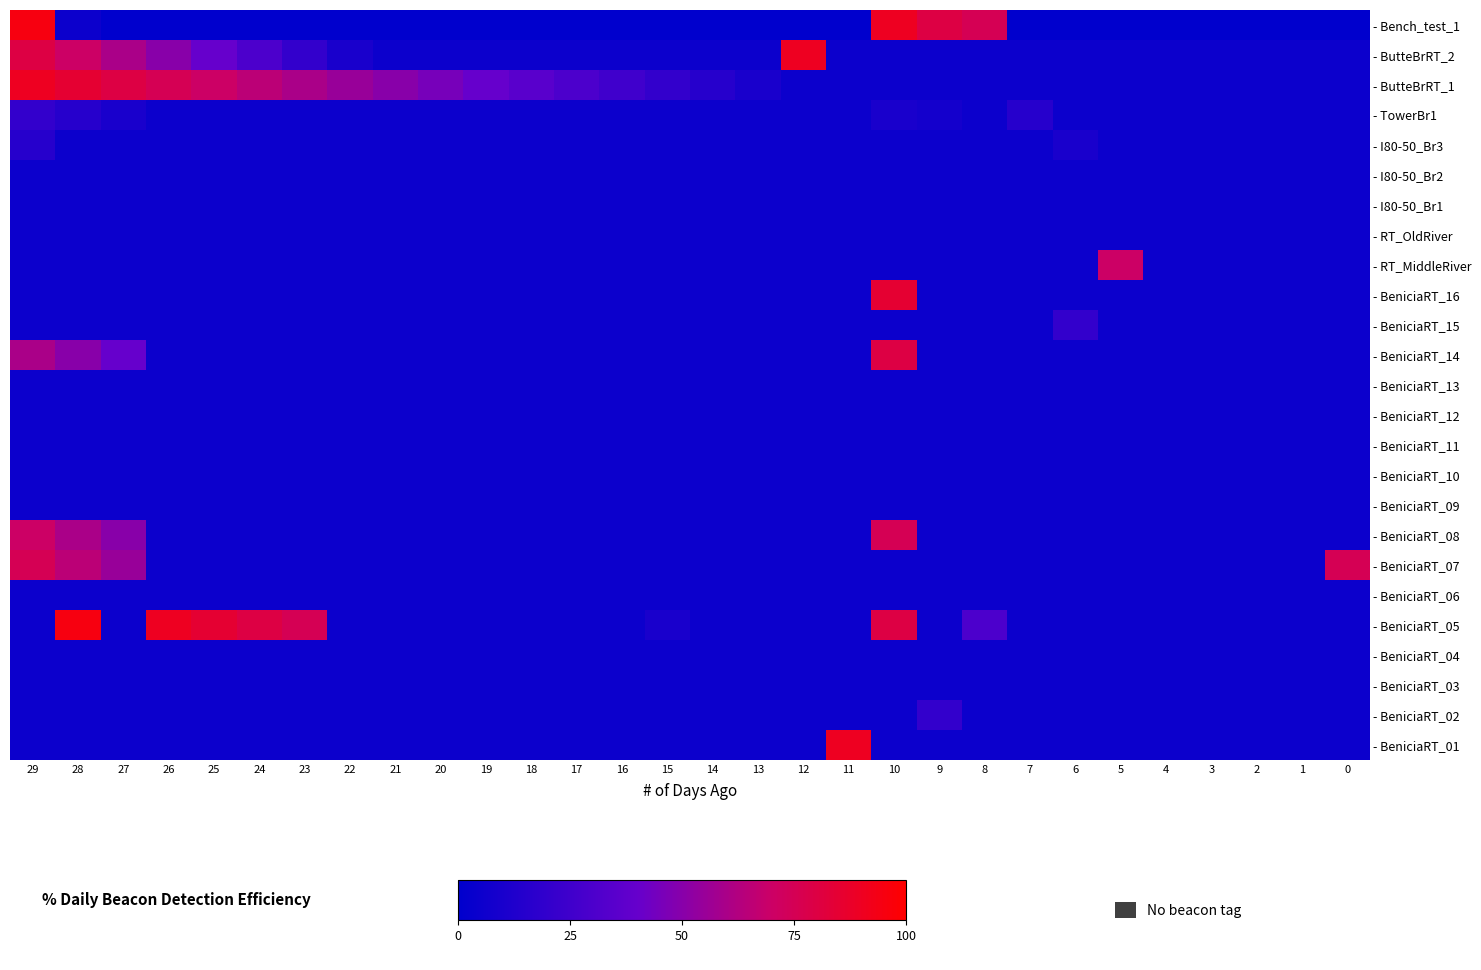

What is the greatest value displayed?

95